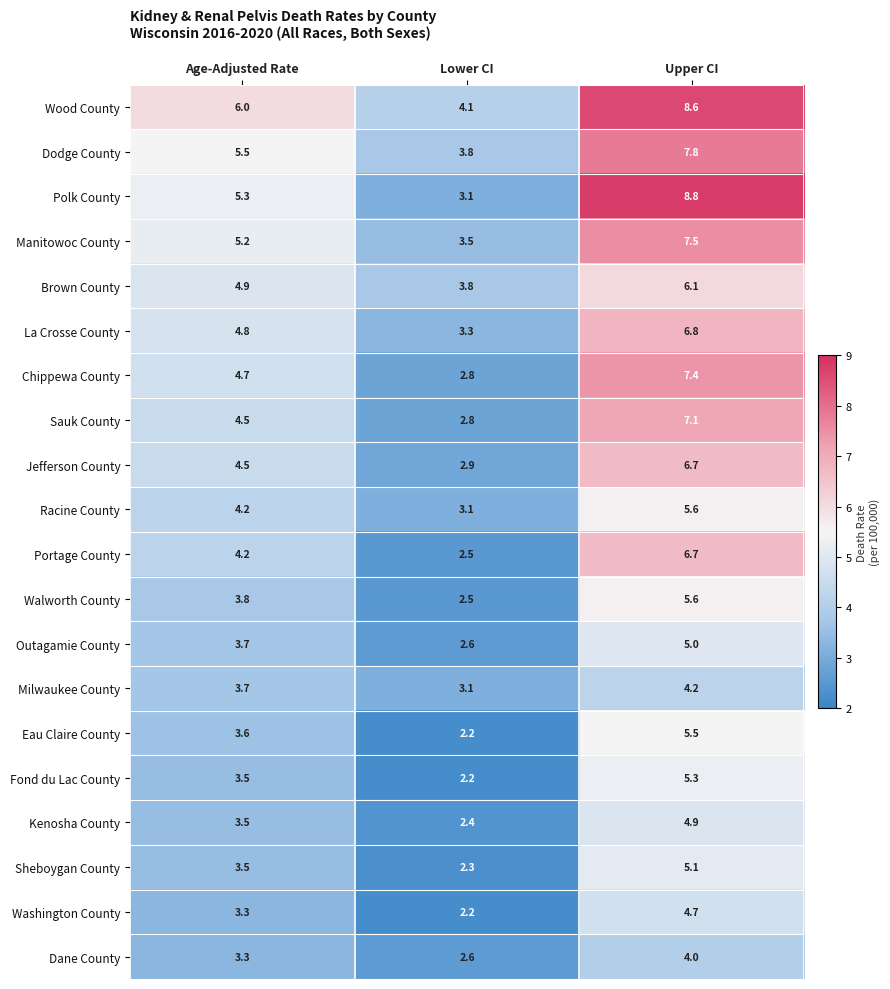

Which label corresponds to the smallest value in the chart?

Lower CI